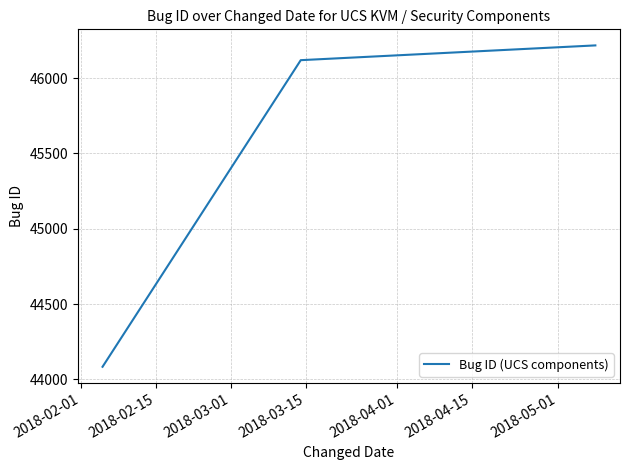

What is the sum of all values?

136420